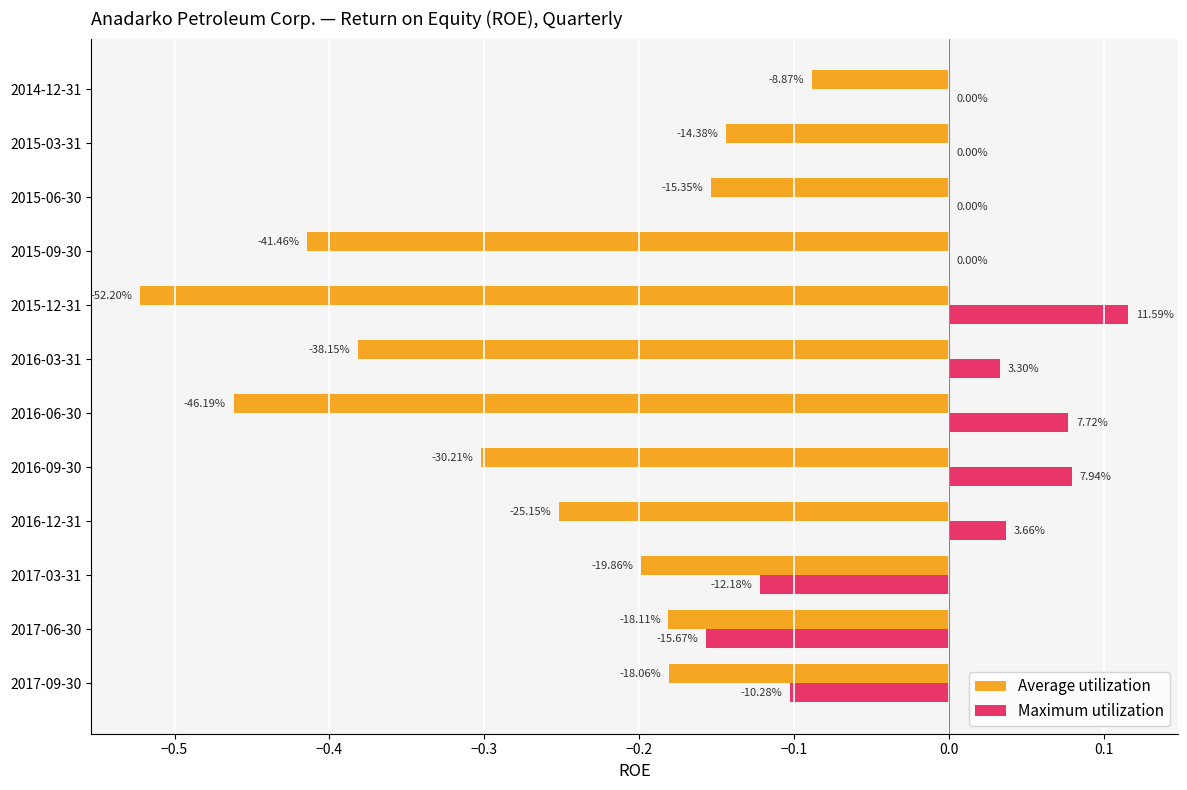

What are all the series names shown in the legend?

Average utilization, Maximum utilization